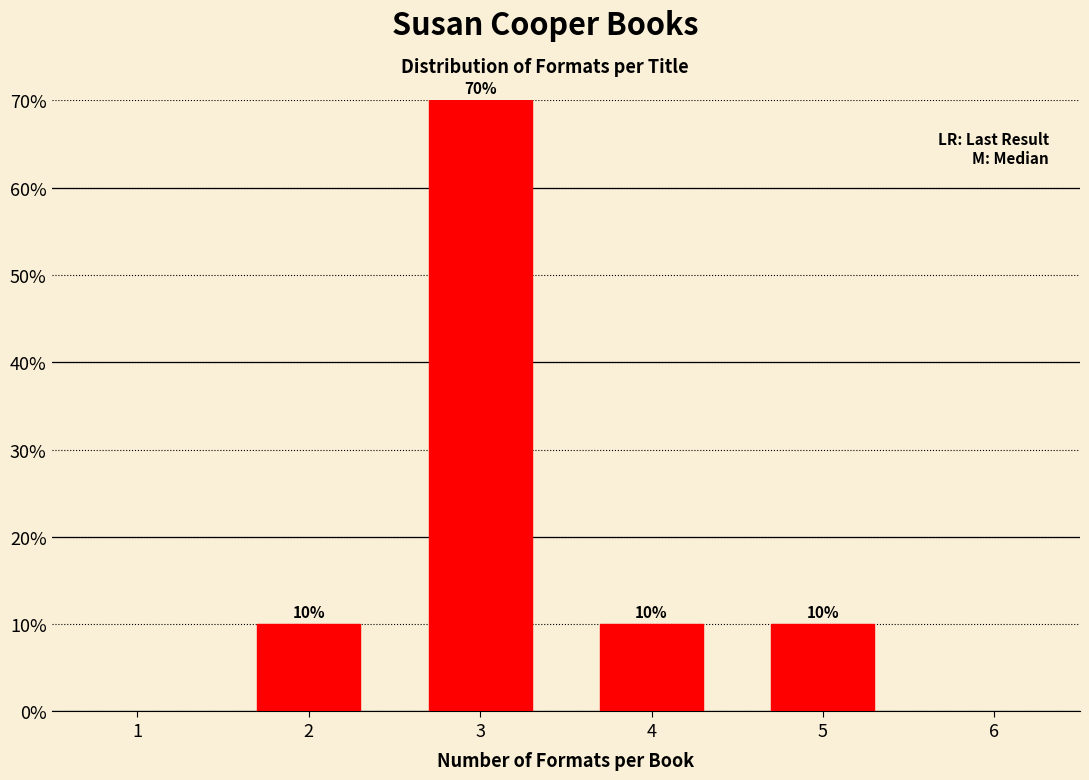

Reading left to right, transcribe all the data shown in this chart.

10	70	10	10